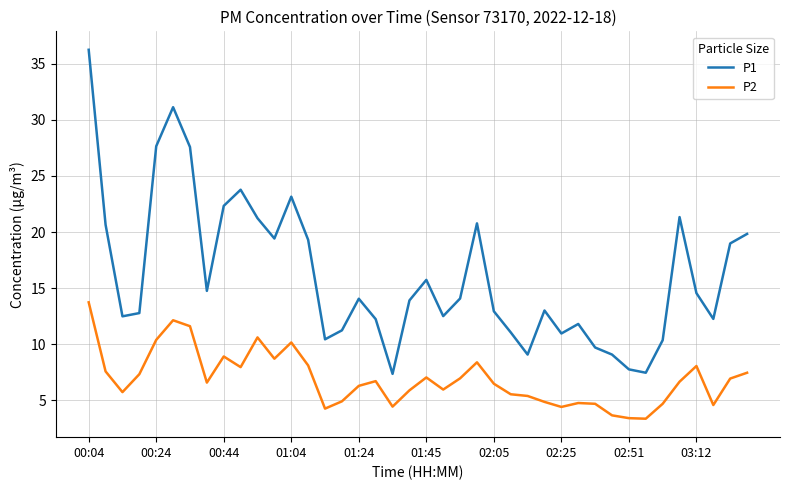

What is the highest value of the P2 series?

13.7